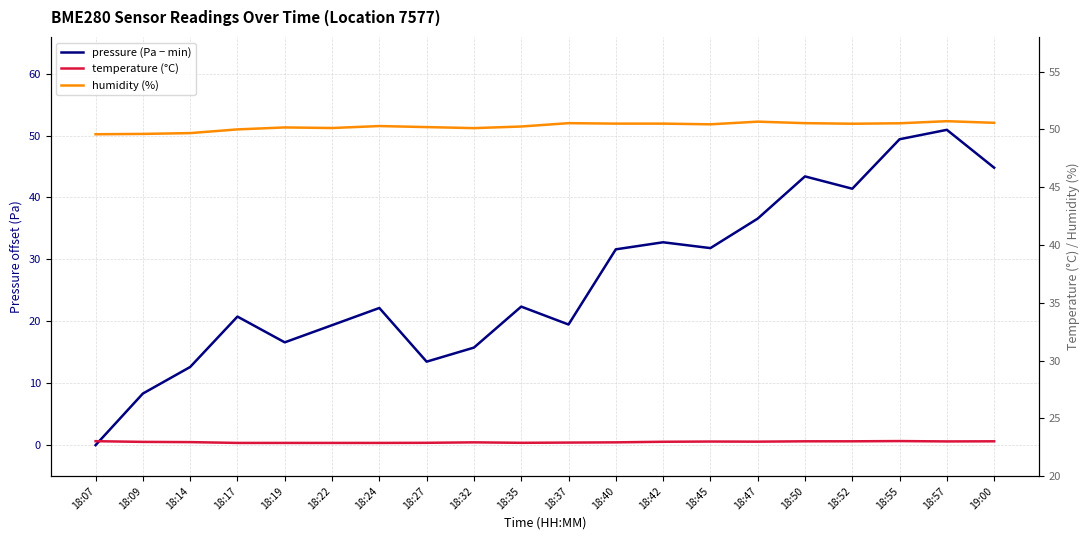

Reading left to right, what are all the values shown in this chart?

pressure (Pa − min): 18:07=0.0	18:09=8.3	18:14=12.6	18:17=20.8	18:19=16.6	18:22=19.4	18:24=22.2	18:27=13.5	18:32=15.8	18:35=22.4	18:37=19.5	18:40=31.6	18:42=32.8	18:45=31.8	18:47=36.6	18:50=43.4	18:52=41.4	18:55=49.4	18:57=50.9	19:00=44.8
temperature (°C): 18:07=23.0	18:09=23.0	18:14=22.9	18:17=22.9	18:19=22.9	18:22=22.9	18:24=22.9	18:27=22.9	18:32=22.9	18:35=22.9	18:37=22.9	18:40=22.9	18:42=23.0	18:45=23.0	18:47=23.0	18:50=23.0	18:52=23.0	18:55=23.0	18:57=23.0	19:00=23.0
humidity (%): 18:07=49.6	18:09=49.6	18:14=49.7	18:17=50.0	18:19=50.2	18:22=50.1	18:24=50.3	18:27=50.2	18:32=50.1	18:35=50.2	18:37=50.5	18:40=50.5	18:42=50.5	18:45=50.4	18:47=50.7	18:50=50.5	18:52=50.5	18:55=50.5	18:57=50.7	19:00=50.6